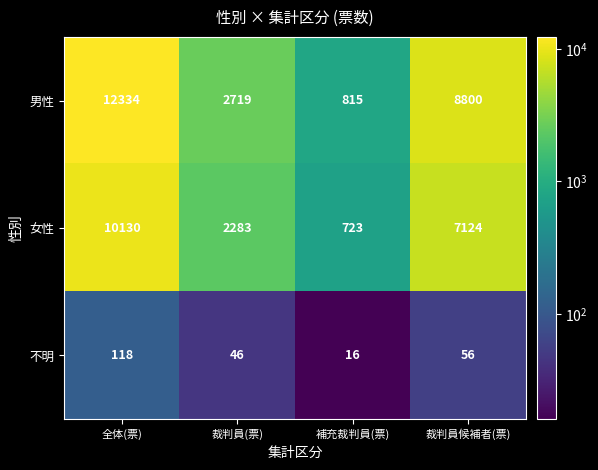

How many data points in 男性 are less than 8800?

2